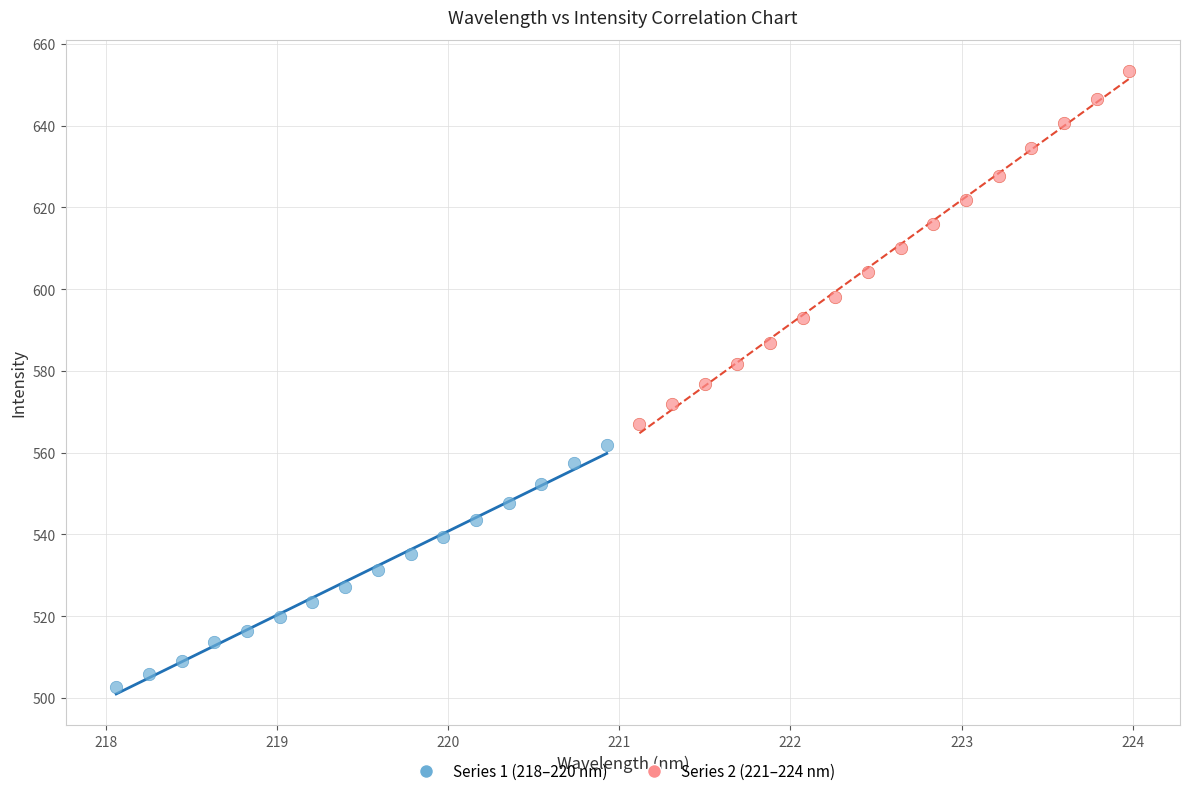

Which series has the largest Y range (max minus min)?

Series 2 (221–224 nm)